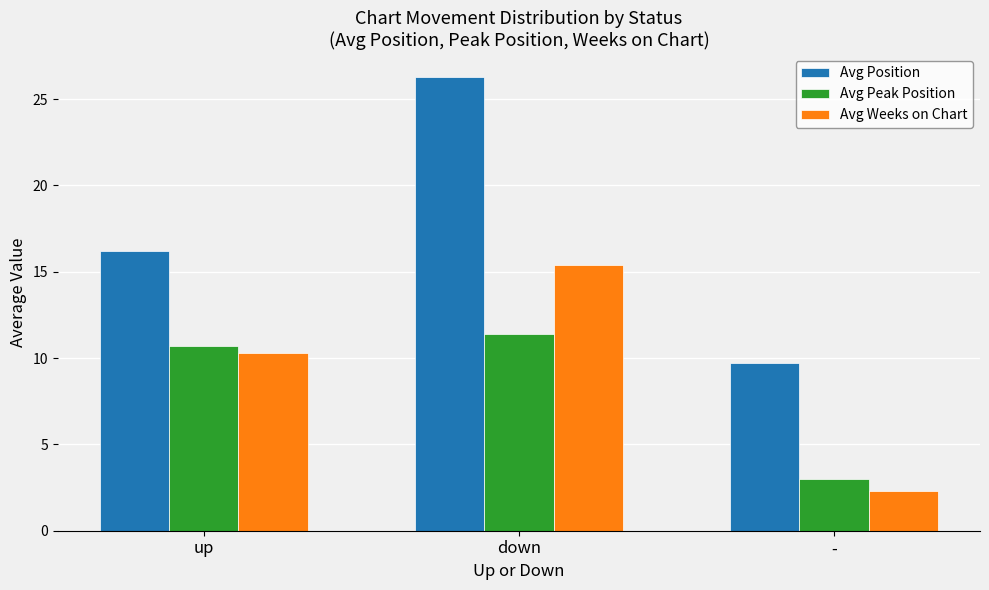

How many data points in Avg Position are less than 16?

1